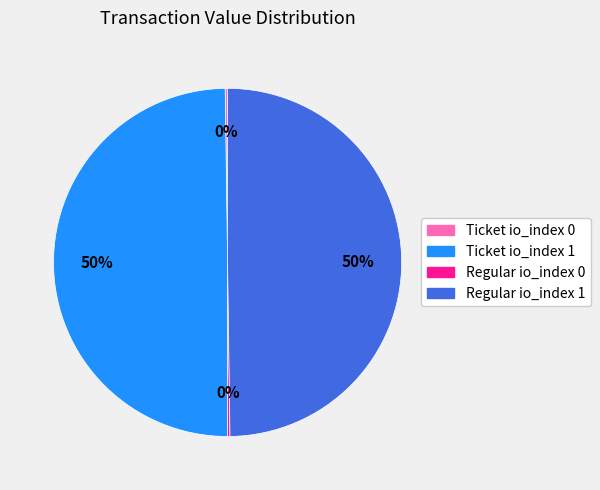

To the nearest percent, what is the difference between the largest and smallest slice percentages?

50%